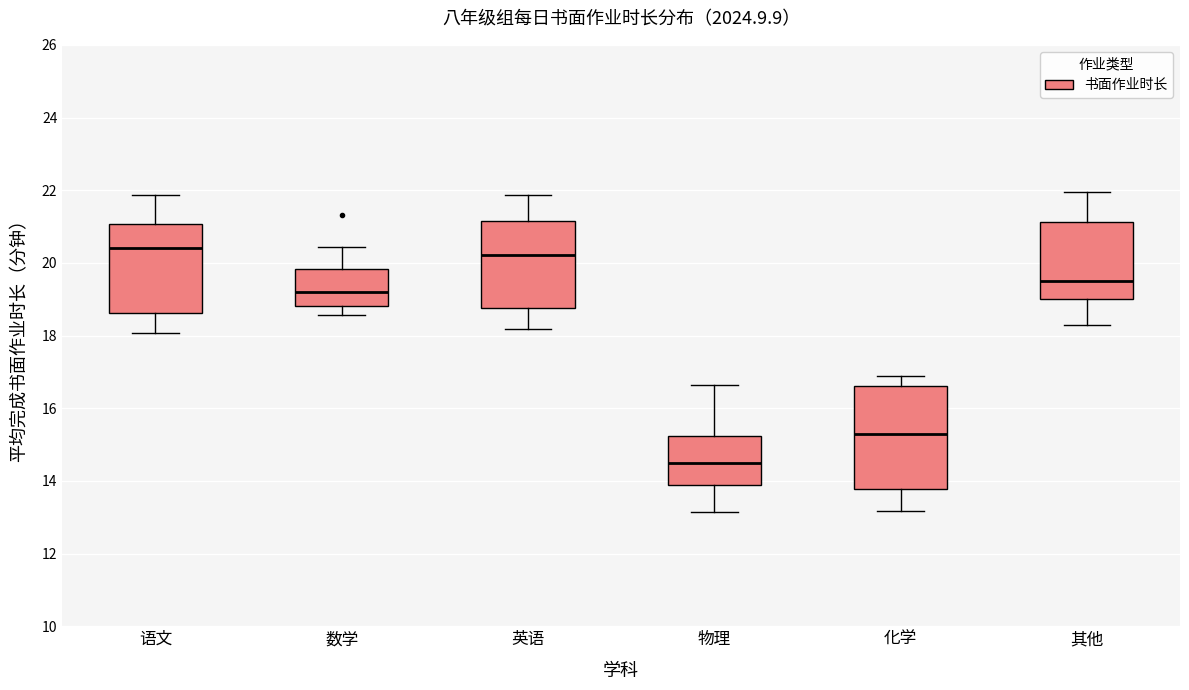

Where is the lower edge of the box for 英语 on the y-axis? The values are not printed on the chart, so give them approximately, as read against the axis.

18.8